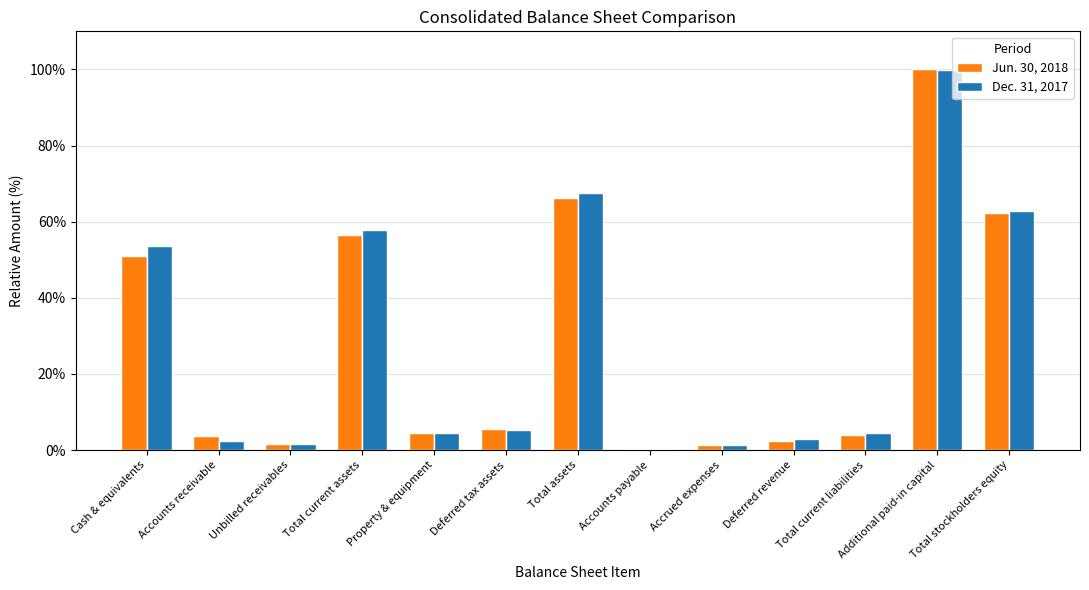

At which label does Dec. 31, 2017 reach its peak?

Additional paid-in capital